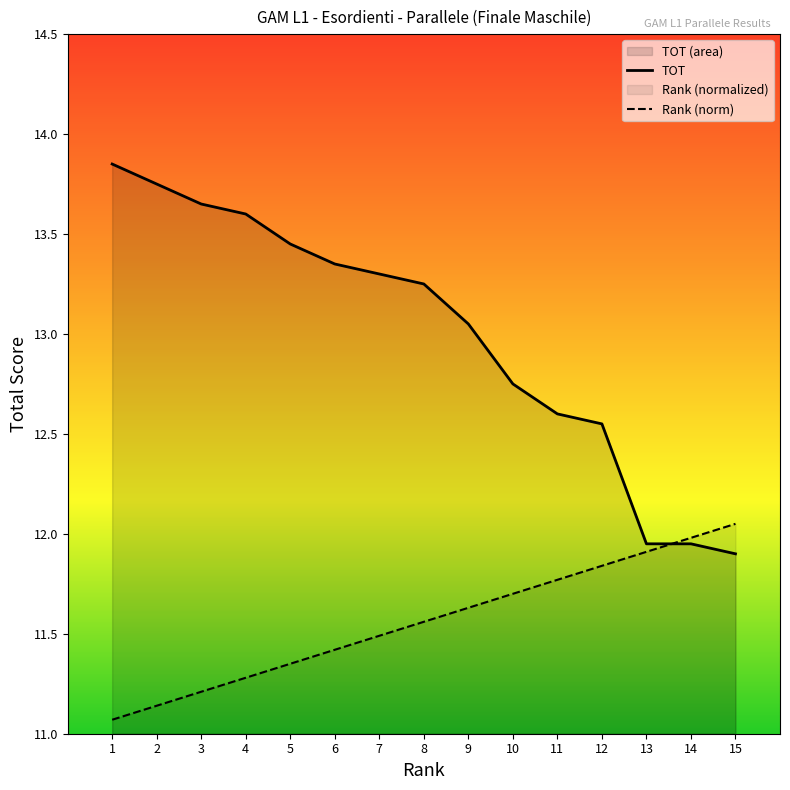

The Rank (norm) series shows 11.9 at 13. True or false?

True